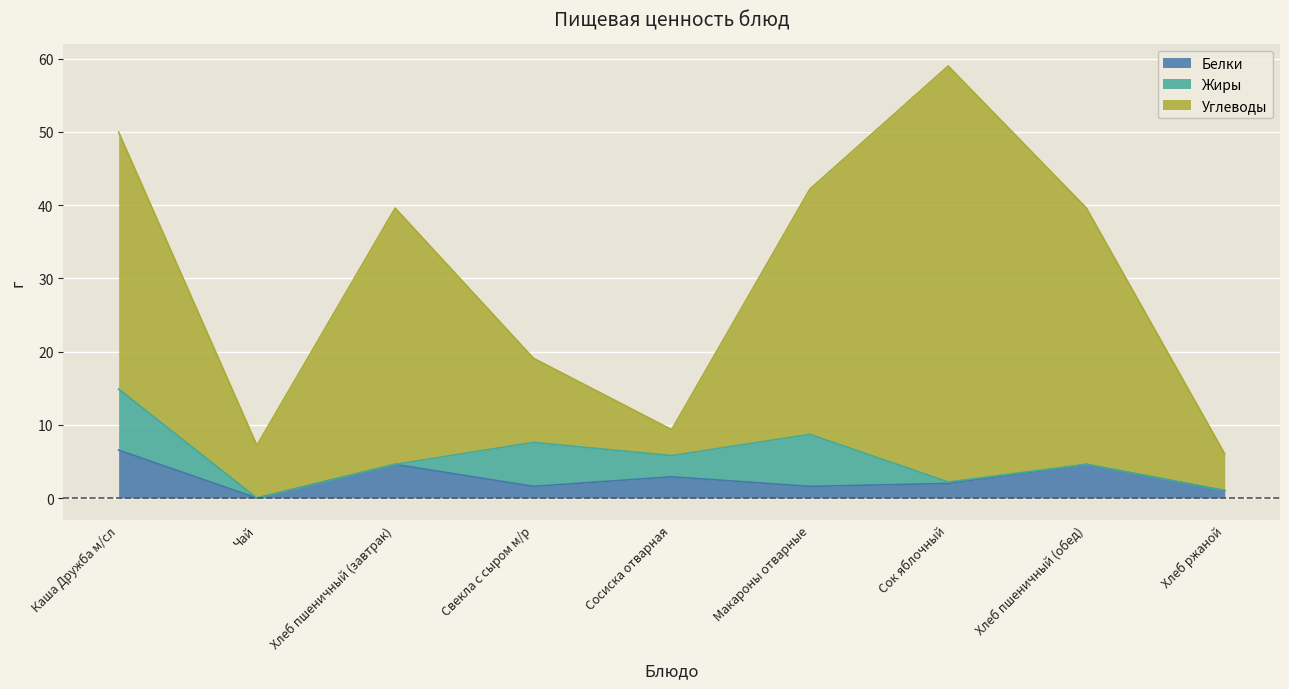

What position from the left is Свекла с сыром м/р?

4